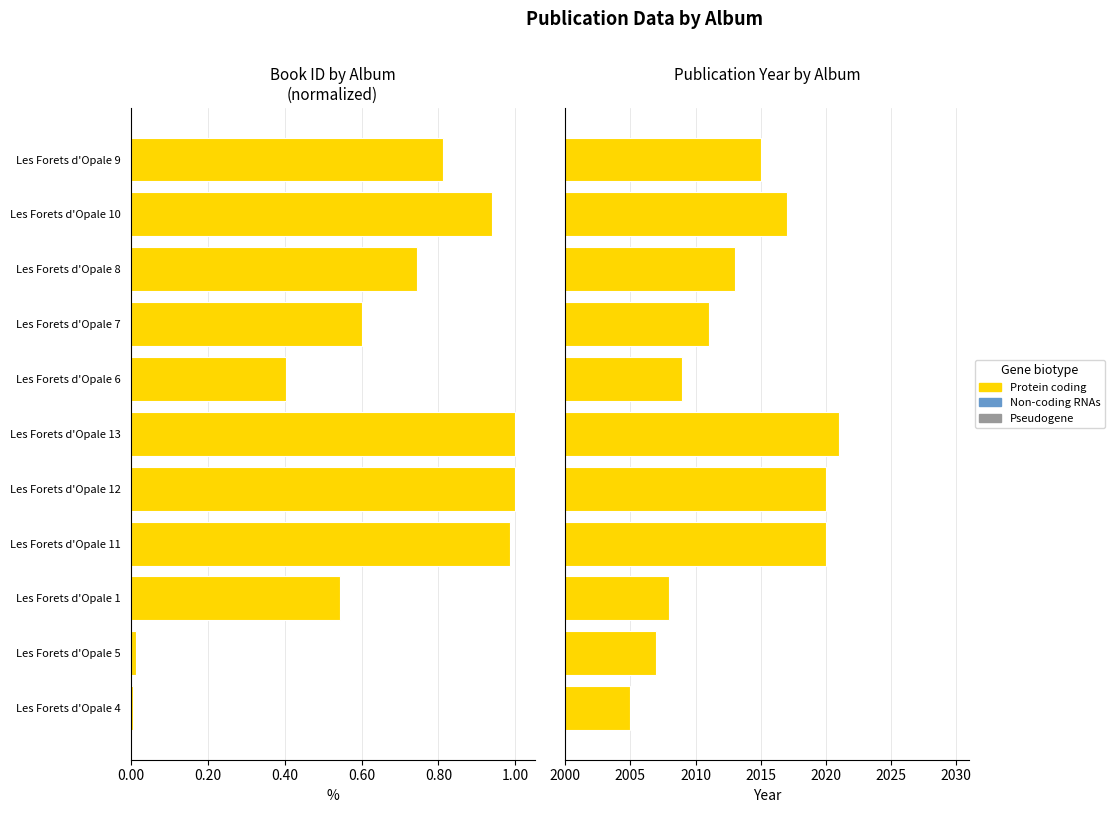

Which series has the largest range (max minus min)?

Publication Year